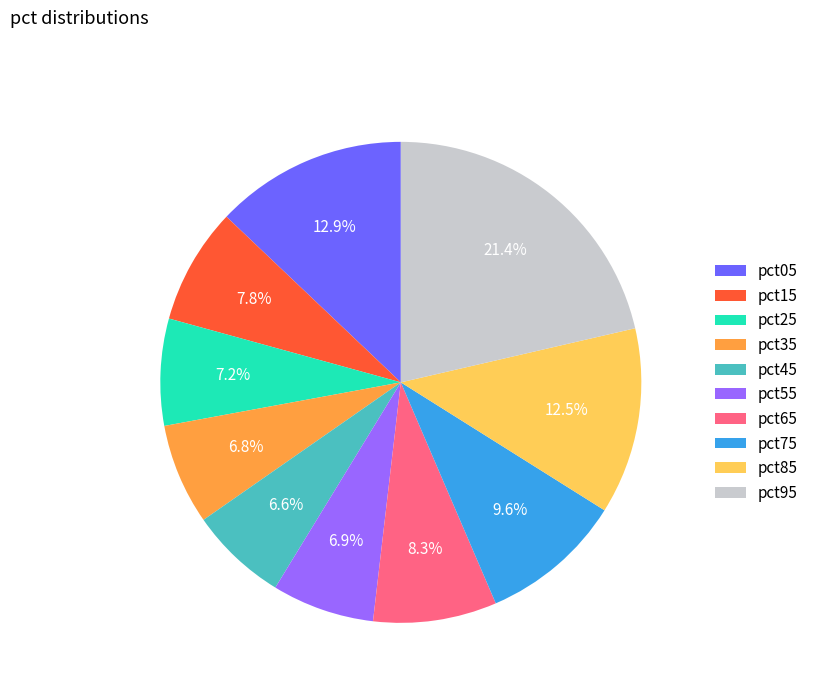

What portion of the pie excludes pct65?

91.7%